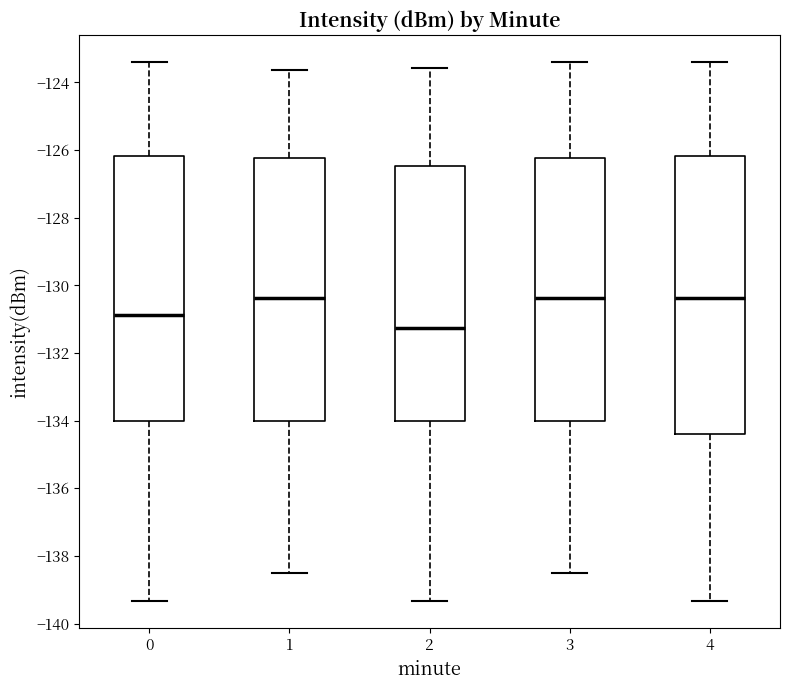

Reading left to right, transcribe this box plot: for each box, give where its median line is, the range the box spans, and where its two whiskers end, as read against the y-axis. The values are not printed on the chart, so give them approximately, as read against the axis.

0: median -130.8, box -134.0 to -126.2, whiskers -139.4 to -123.4
1: median -130.4, box -134.0 to -126.2, whiskers -138.6 to -123.6
2: median -131.2, box -134.0 to -126.4, whiskers -139.4 to -123.6
3: median -130.4, box -134.0 to -126.2, whiskers -138.6 to -123.4
4: median -130.4, box -134.4 to -126.2, whiskers -139.4 to -123.4